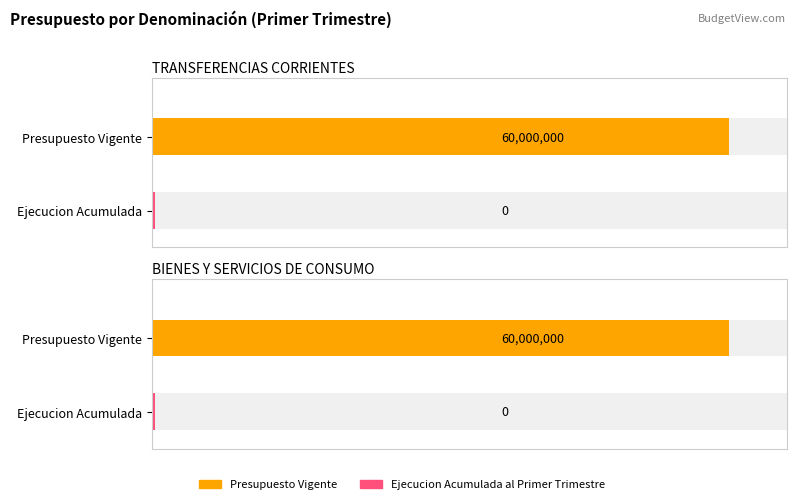

Which series has the largest total across all categories?

Presupuesto Vigente